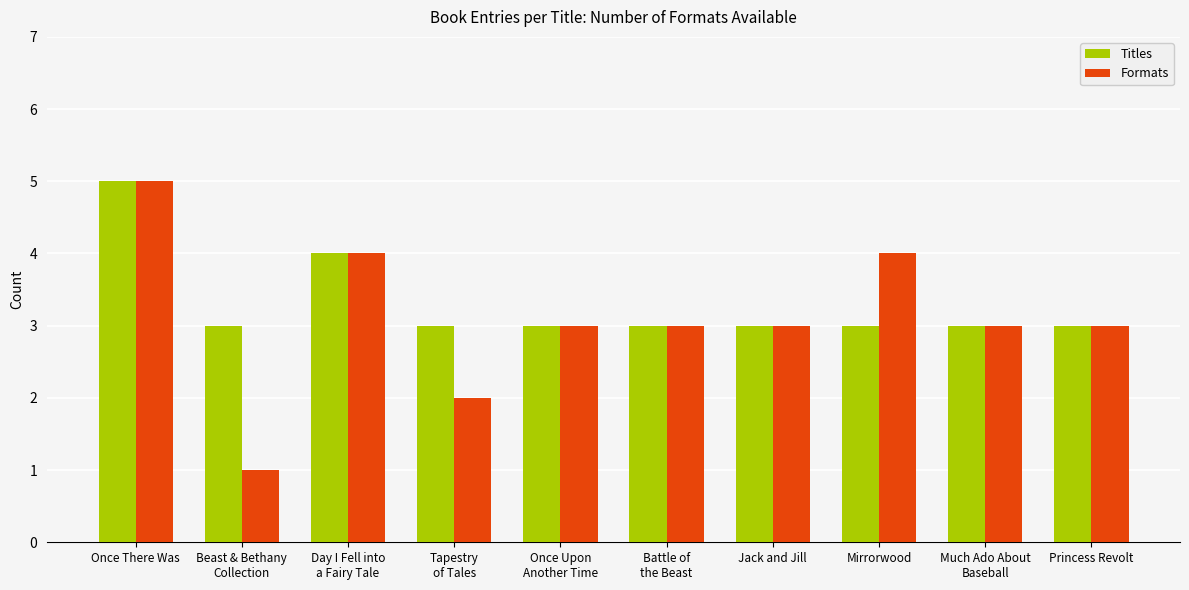

Reading left to right, what are all the values shown in this chart?

Titles: 5	3	4	3	3	3	3	3	3	3
Formats: 5	1	4	2	3	3	3	4	3	3